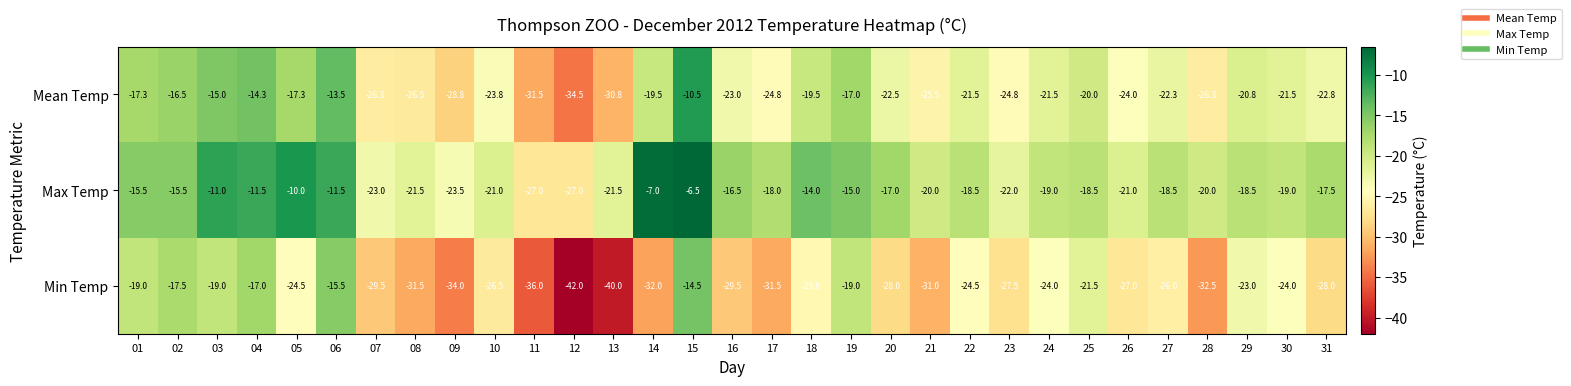

True or false: Mean Temp has a value of -6.9 at 01.

False